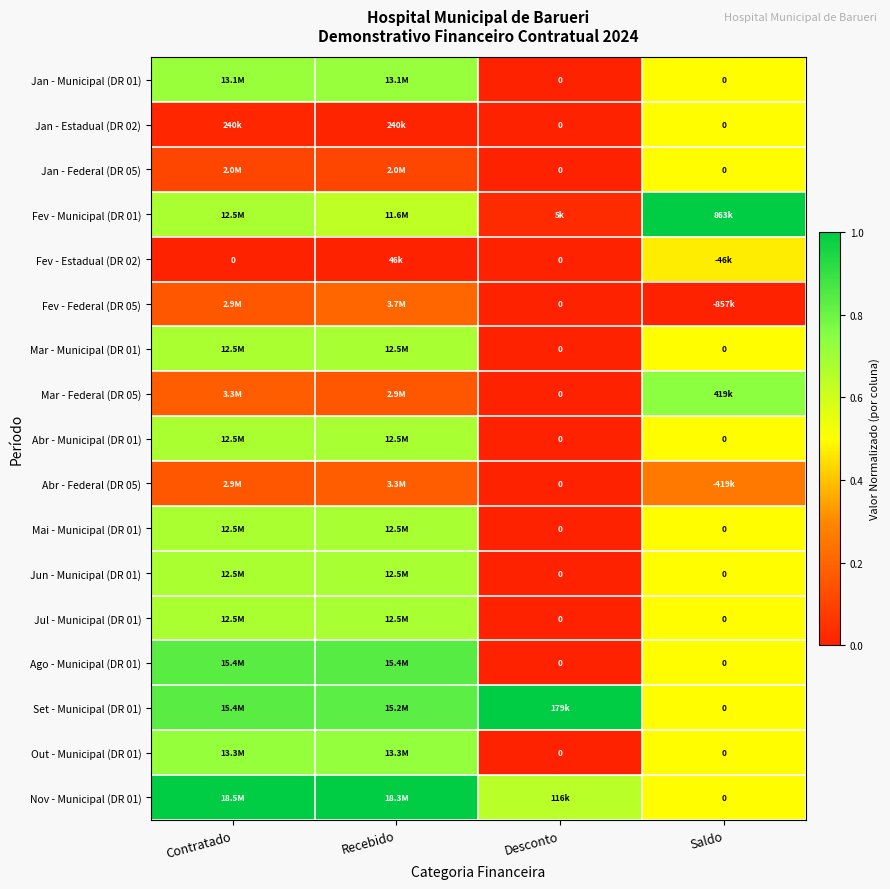

What is the sum of the Fev - Estadual (DR 02) values at Recebido and Saldo?

0.5